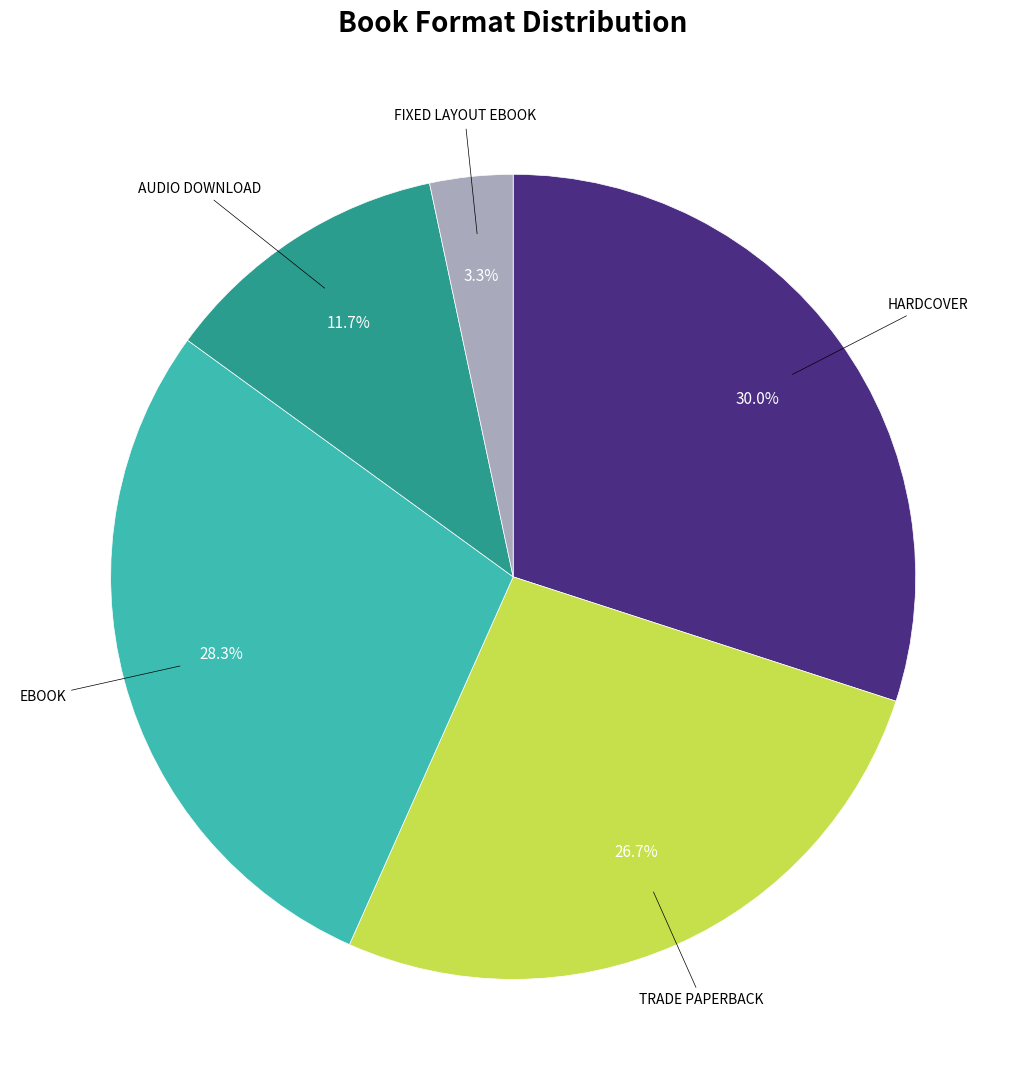

Is there a majority slice in this chart?

No